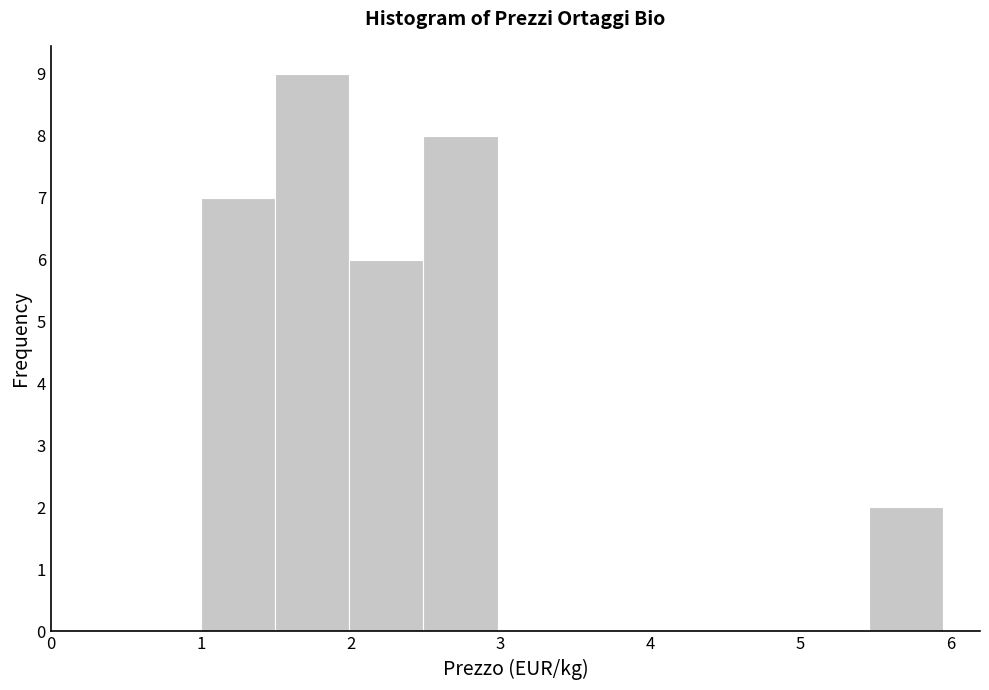

How tall is the bar that spans 5.5 to 6.0 on the x-axis? Neither the bar edges nor the heights are printed on the chart, so give them approximately, as read against the axes.

2